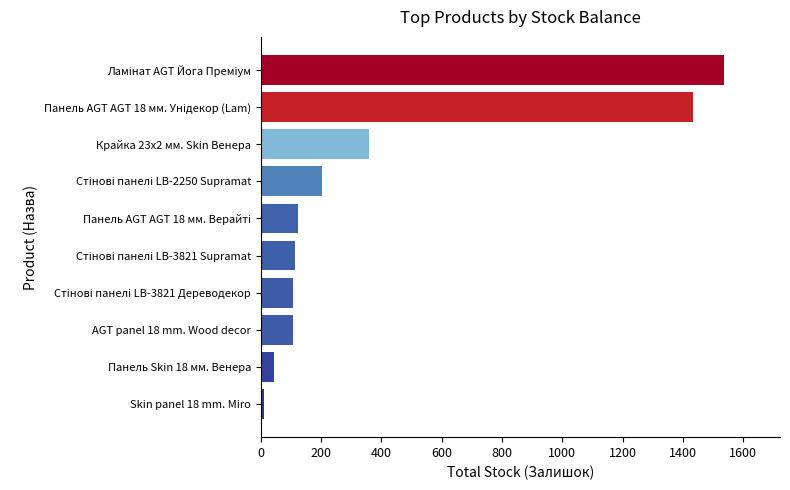

How many categories are shown in the chart?

10